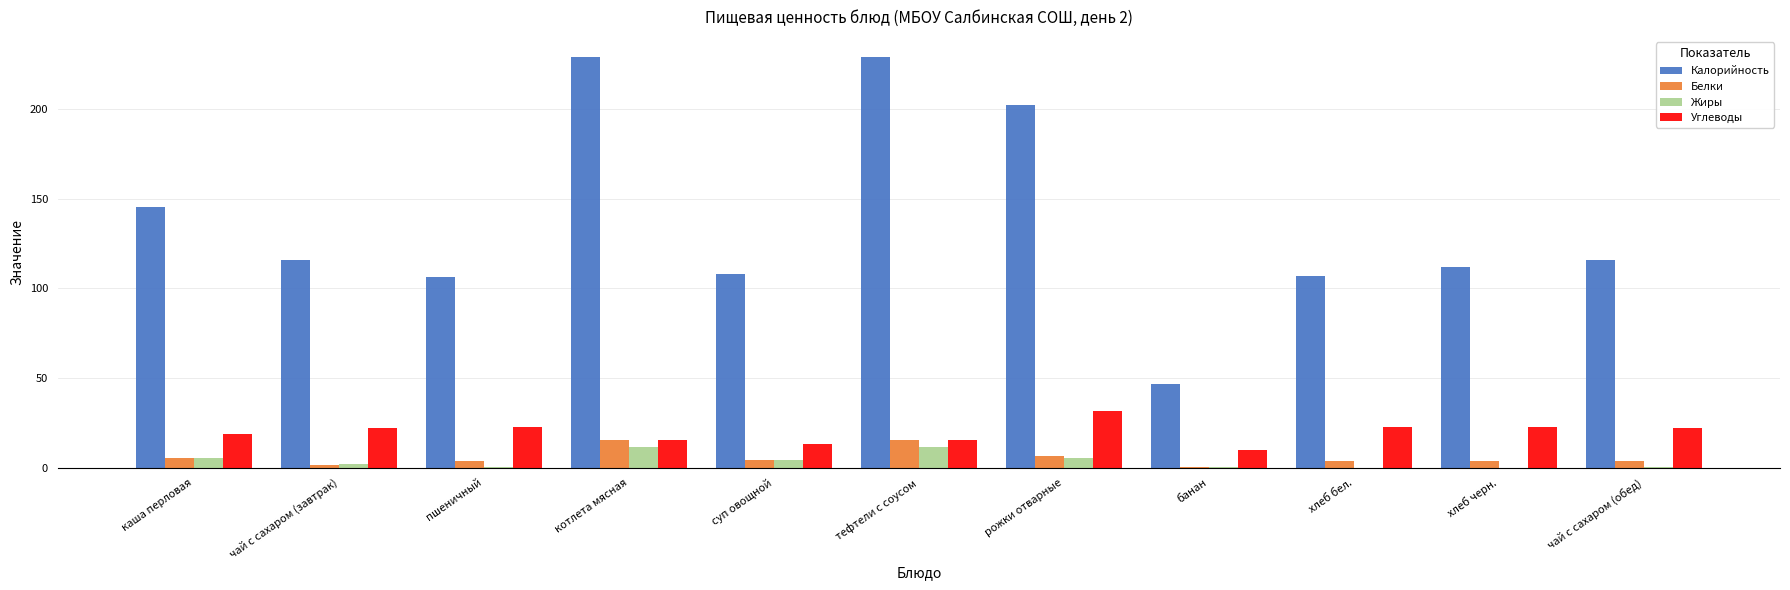

Is it true that Жиры equals 11.6 at котлета мясная?

True